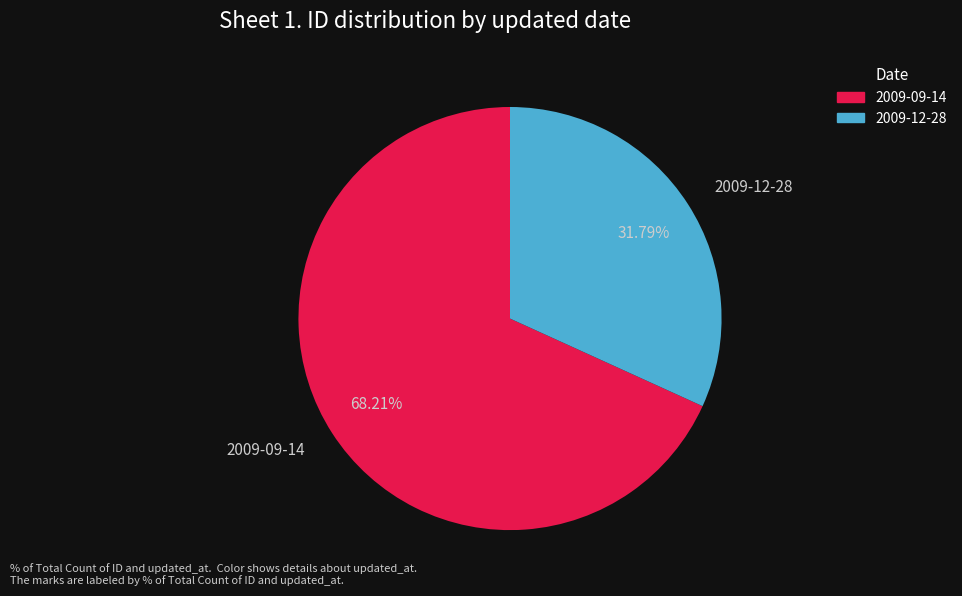

What percentage is NOT represented by 2009-09-14?

31.8%